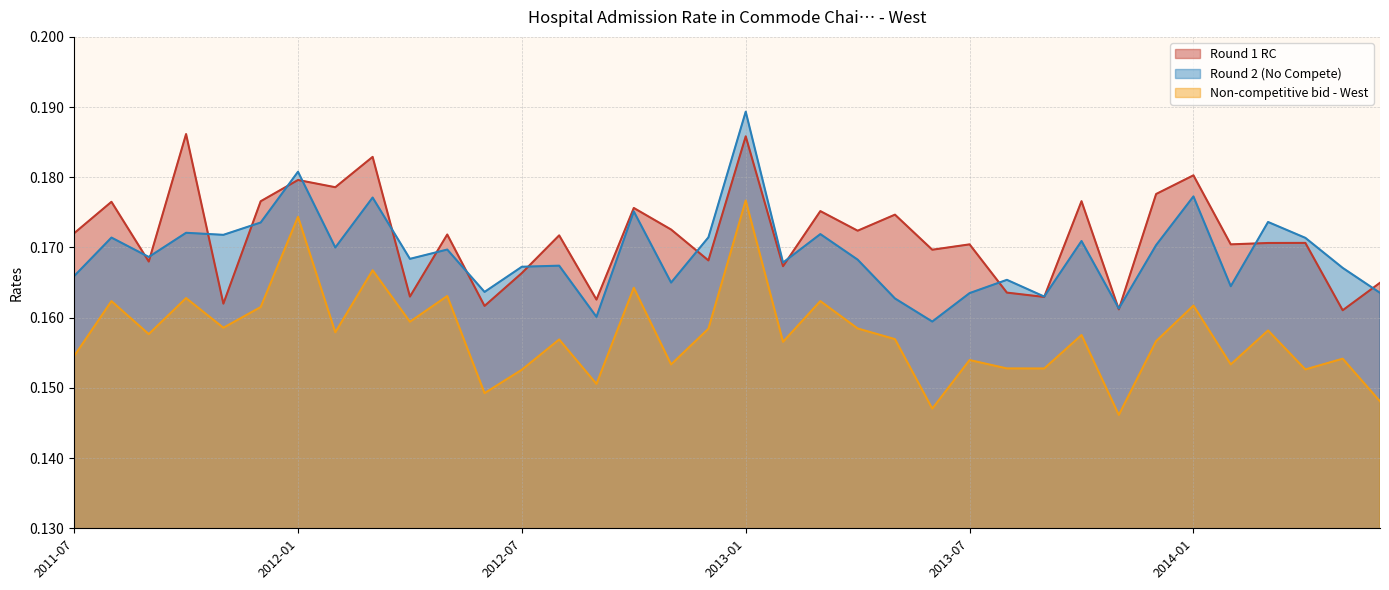

Is it true that Round 2 (No Compete) equals 0.2 at 2012-02?

True